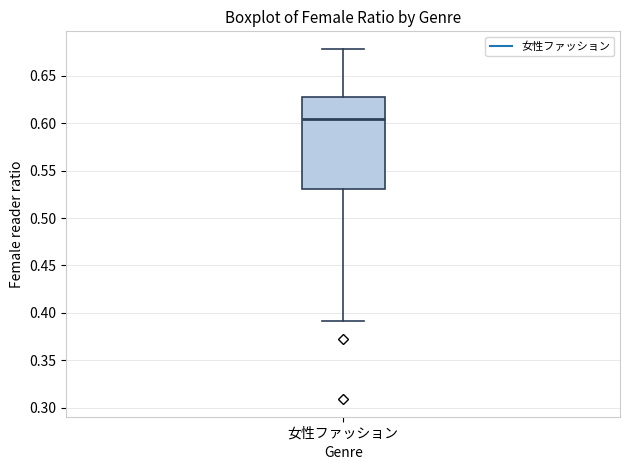

Read this box plot against the y-axis: the position of the median line, the range covered by the box, and the ends of both whiskers. The values are not printed on the chart, so give them approximately, as read against the axis.

median 0.605, box 0.530 to 0.625, whiskers 0.390 to 0.680